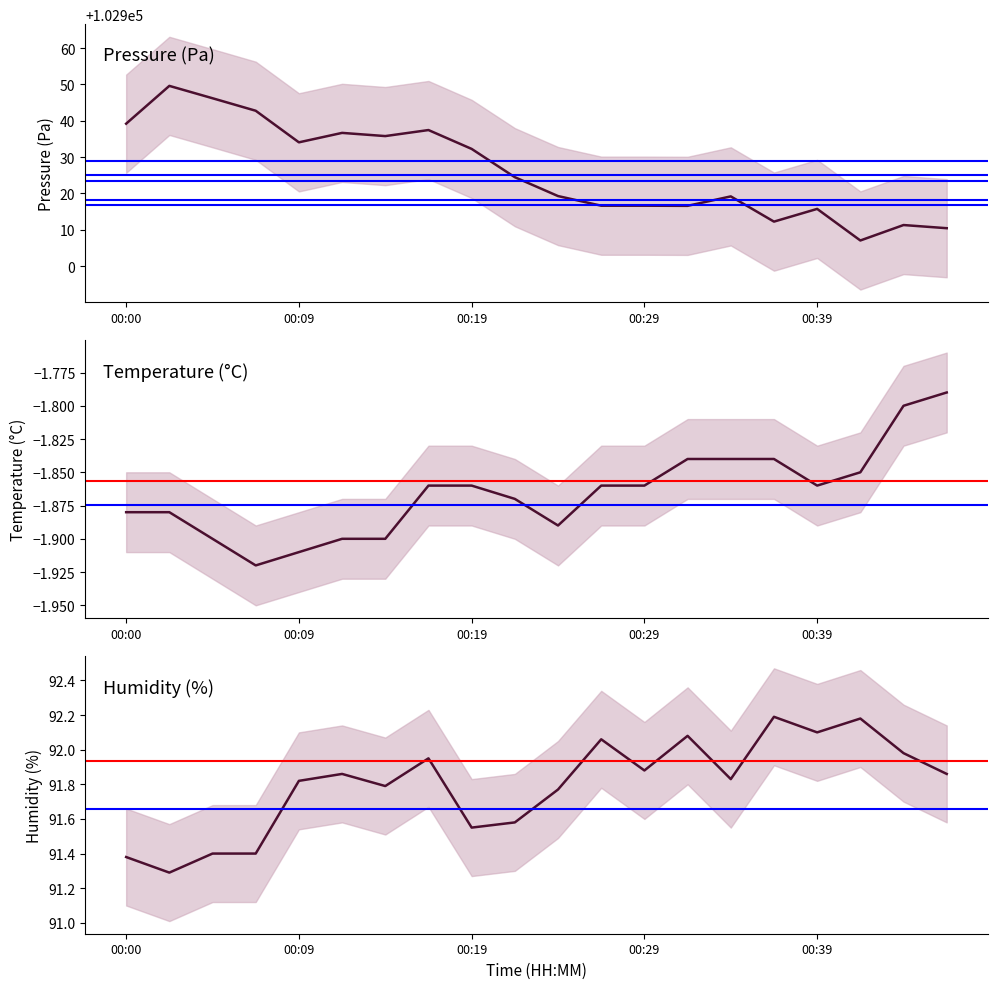

What position from the left is 00:00?

1